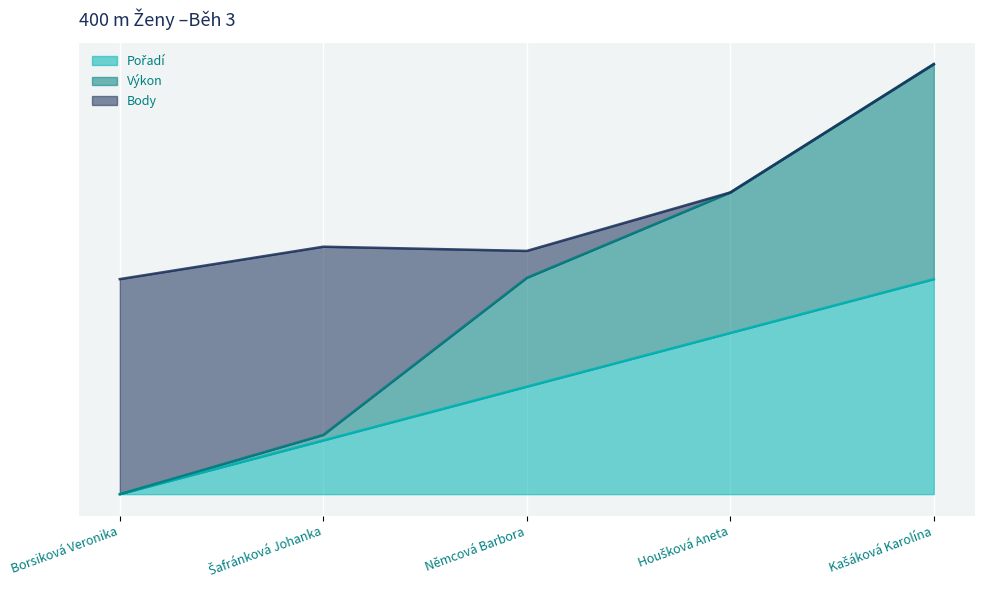

What is the total value across all series at Šafránková Johanka?

0.5